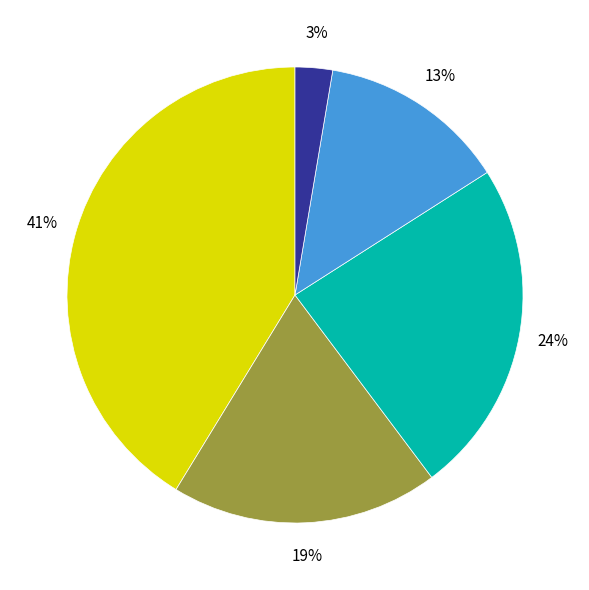

Does any single category account for the majority?

No